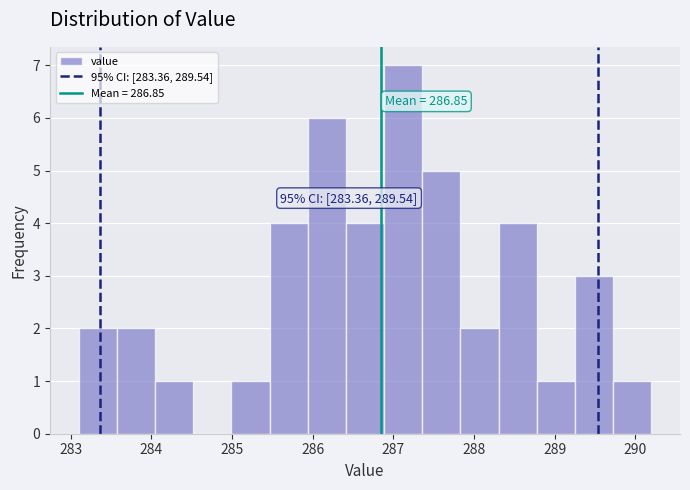

Over which range of the x-axis is the bar tallest?

286.9 to 287.4